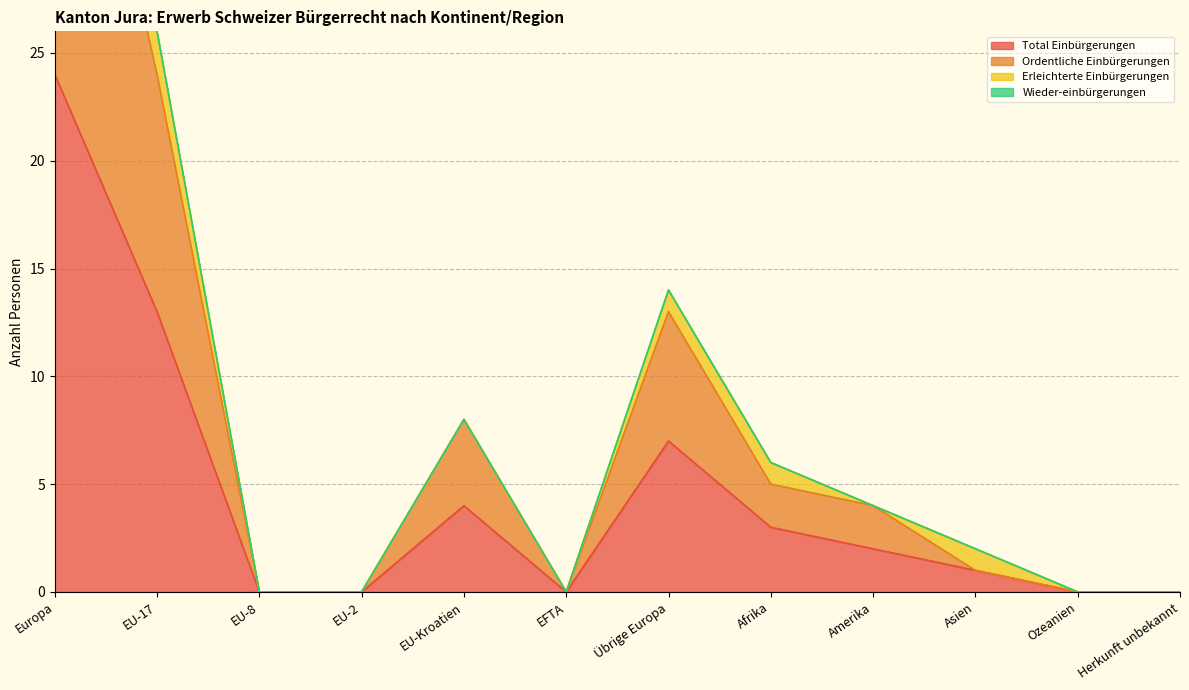

Is it true that Total Einbürgerungen equals 2 at Asien?

False